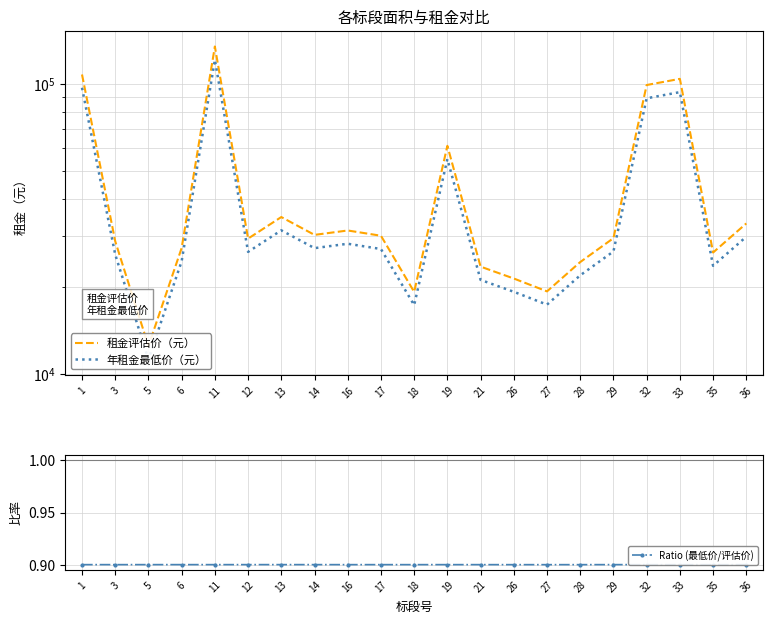

At which label is 年租金最低价（元） closest to 66229?

19